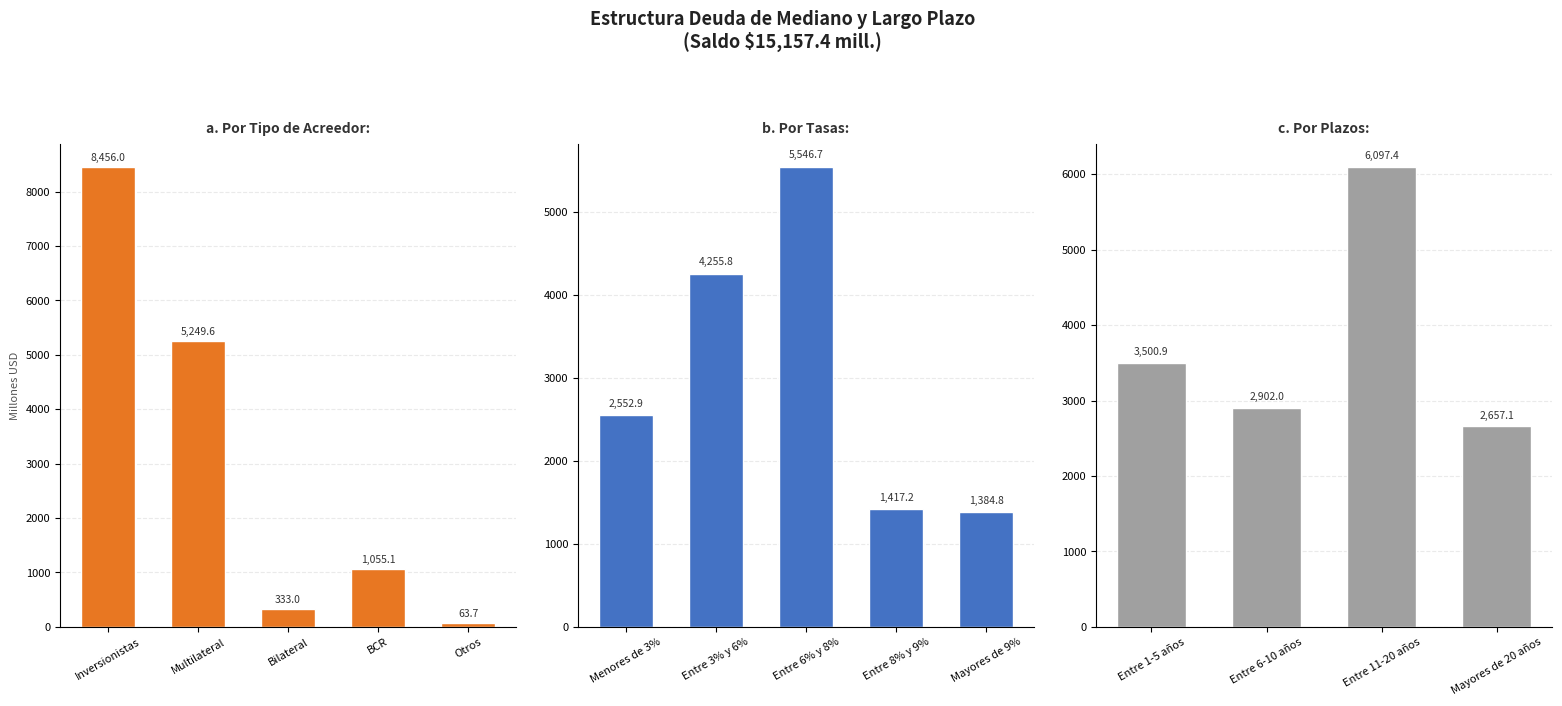

Rank the categories by Por Tipo de Acreedor value from lowest to highest.

Otros, Bilateral, BCR, Multilateral, Inversionistas